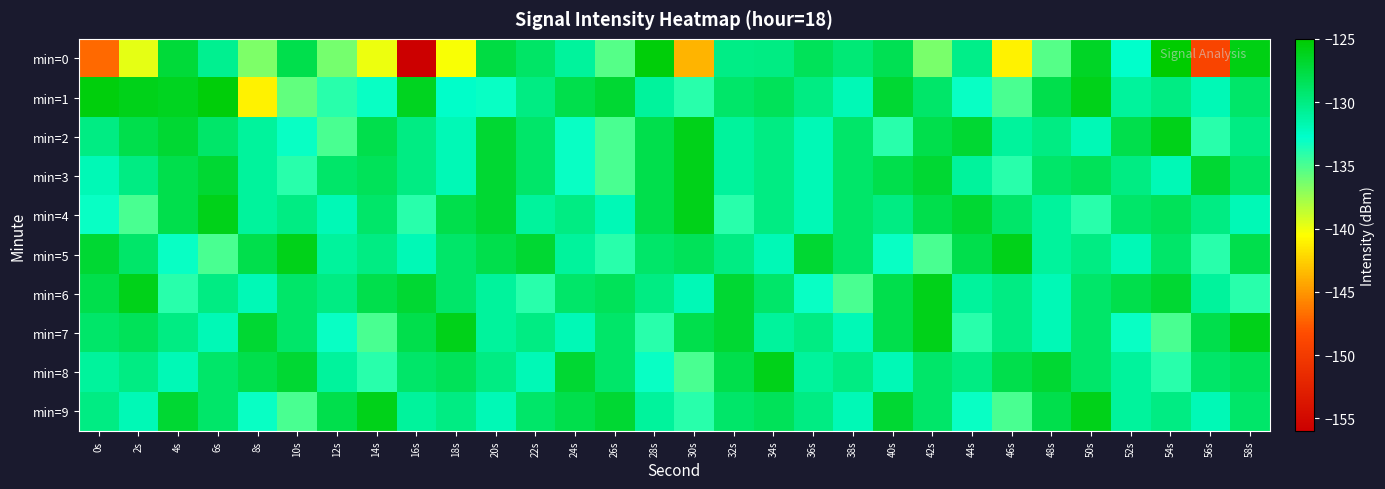

List the series in order of their peak value, highest first.

min=0, min=1, min=2, min=3, min=4, min=5, min=6, min=7, min=8, min=9